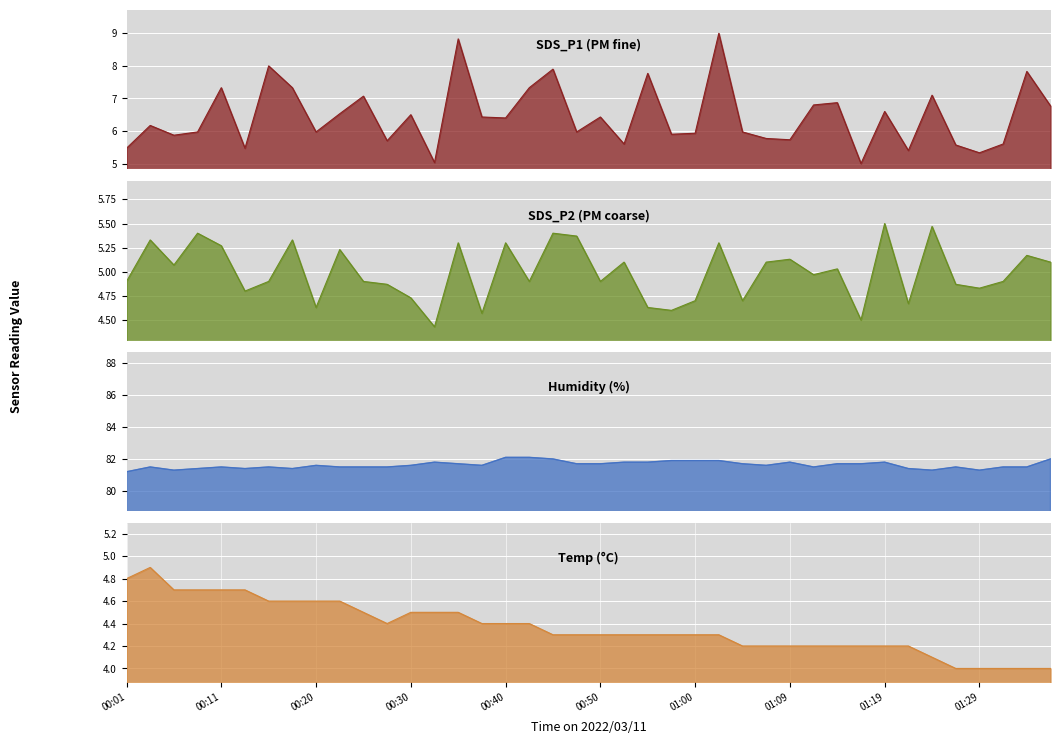

At which label is Humidity closest to 81?

00:01